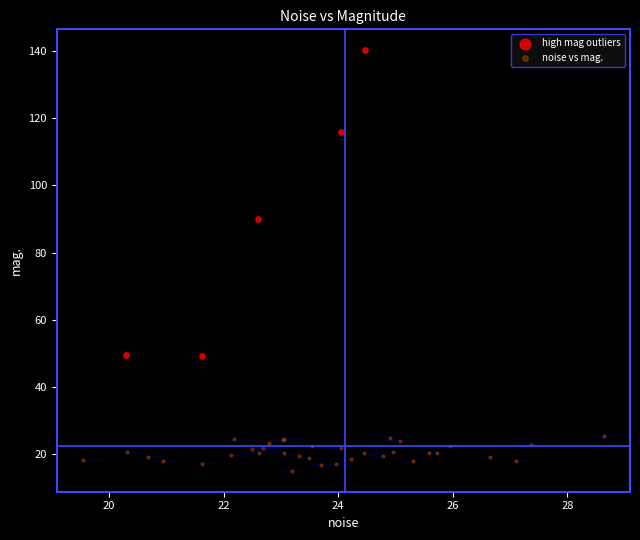

Which series has the widest spread of Y values?

high mag outliers